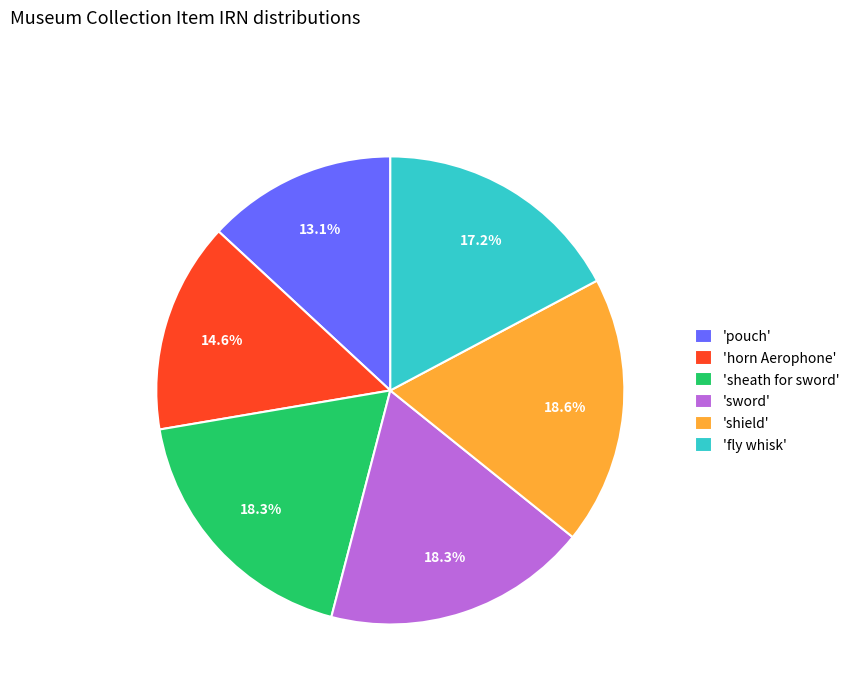

Is the sum of 'shield' and 'pouch' greater than half?

No